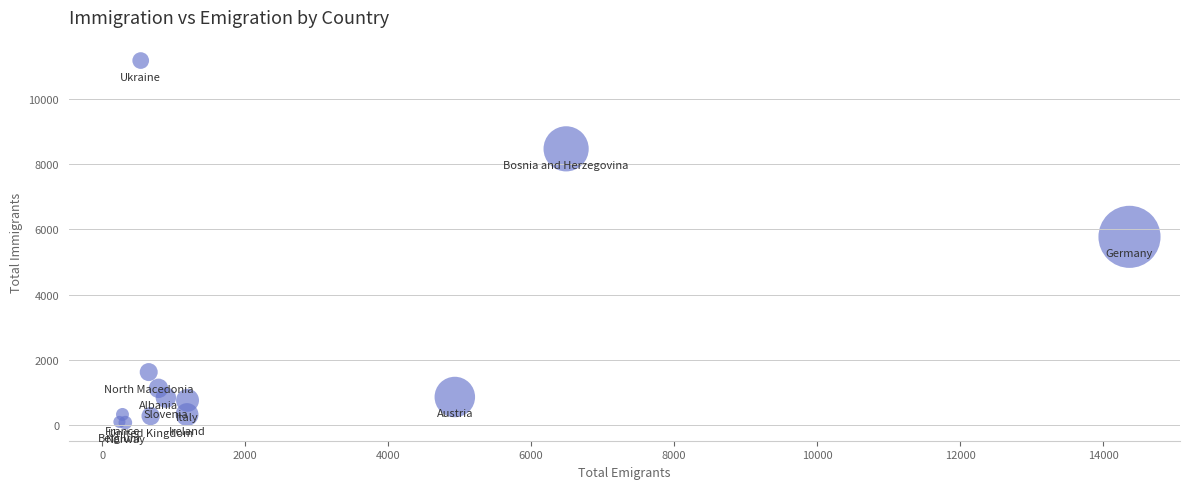

What Y value in the scatter plot is closest to 5622?

5768